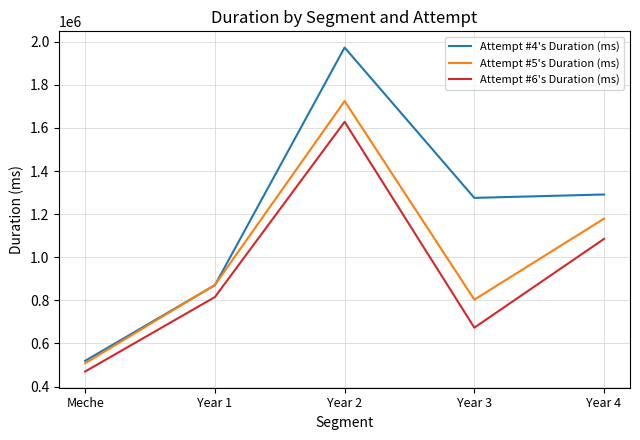

Reading right to left, list all the values displayed in this chart.

Attempt #4's Duration (ms): 1291064	1275217	1972940	869971	519261
Attempt #5's Duration (ms): 1179005	803075	1724527	871548	508019
Attempt #6's Duration (ms): 1085042	673054	1628171	815010	469554